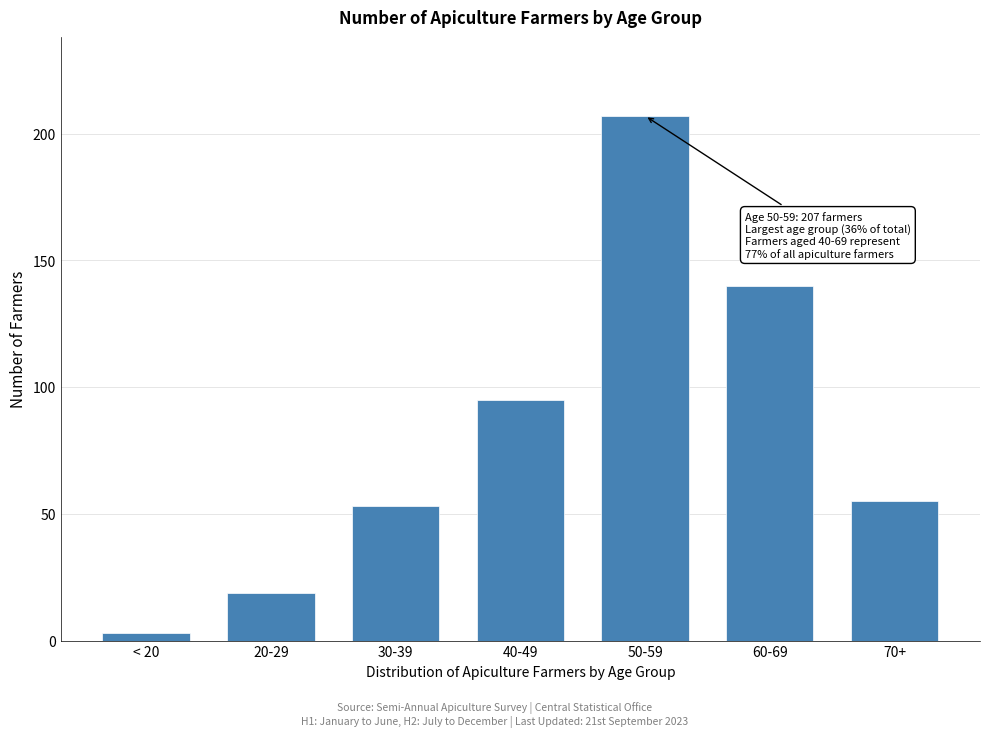

Reading right to left, extract all data points from this chart.

70+=55	60-69=140	50-59=207	40-49=95	30-39=53	20-29=19	< 20=3